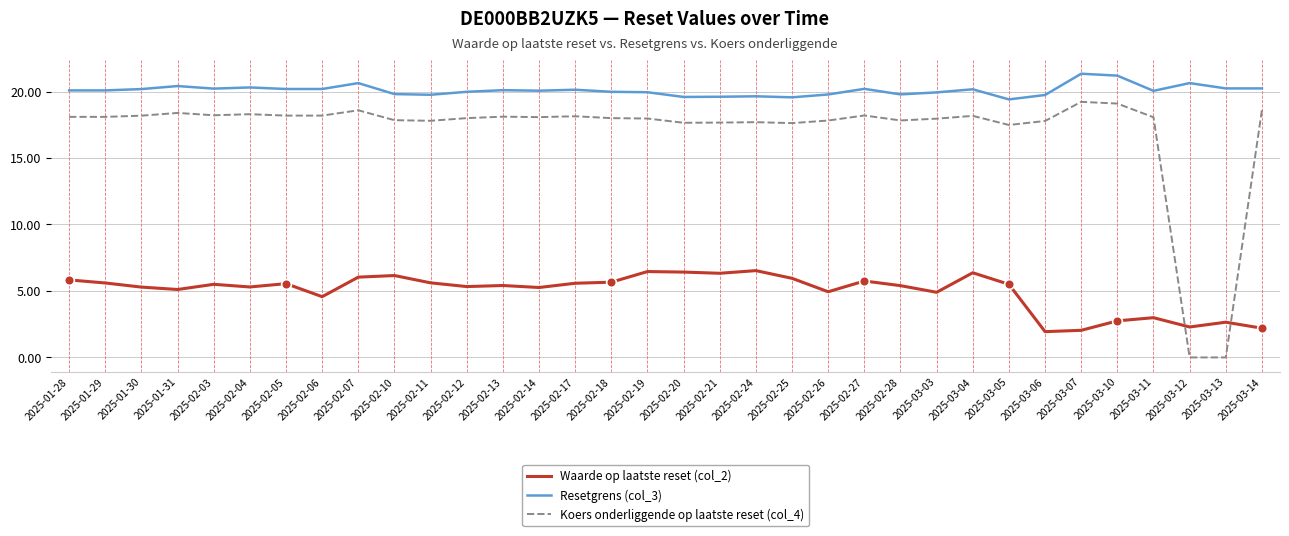

Is it true that Koers onderliggende op laatste reset (col_4) equals -6.4 at 2025-03-13?

False